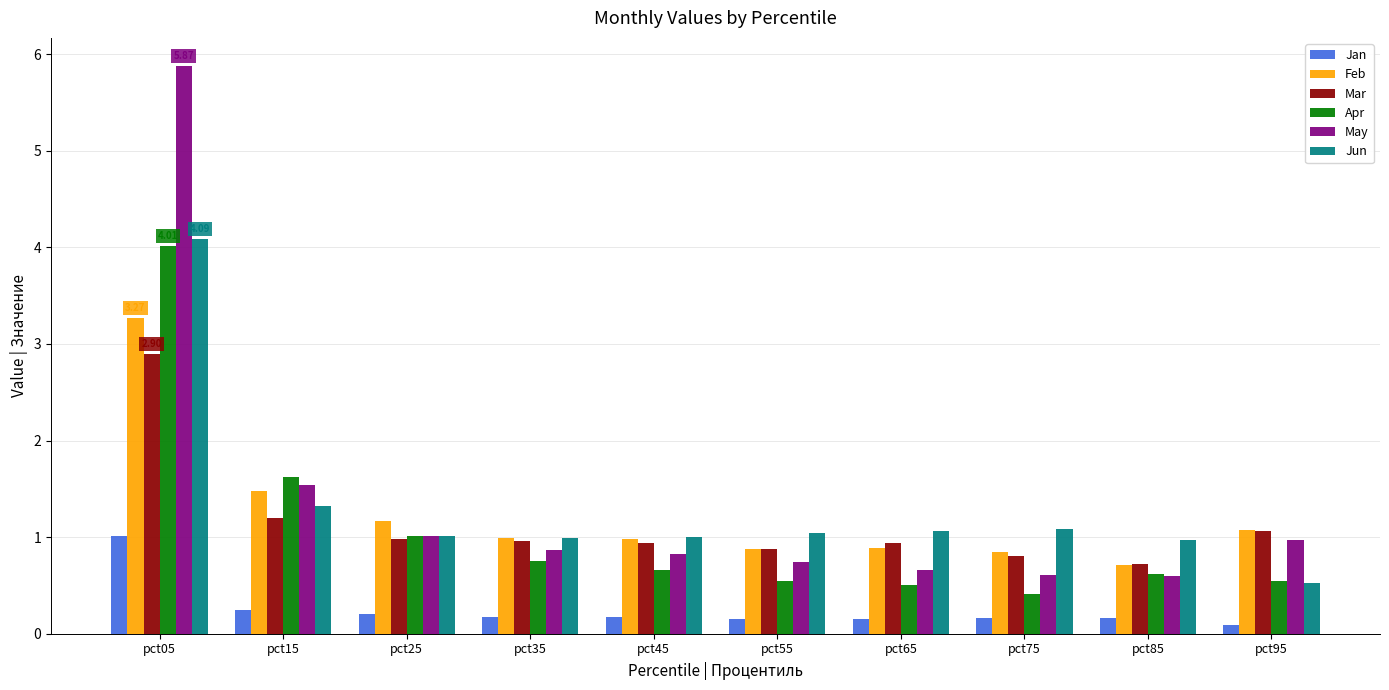

What is the difference between the highest and lowest values at pct05?

4.9